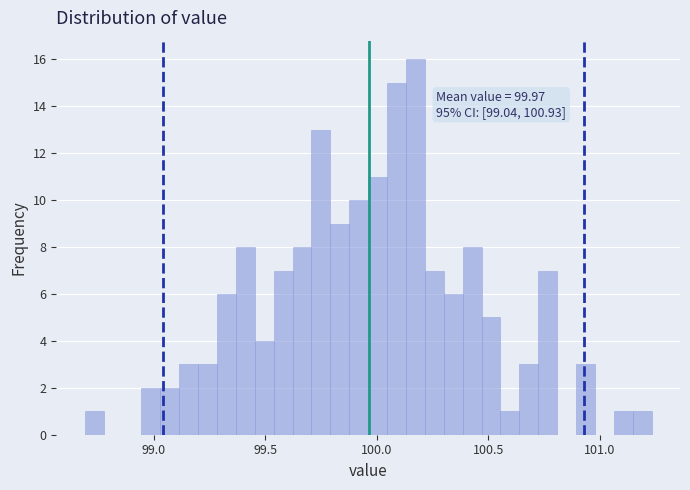

Read against the x-axis, roughly where is the centre of the tallest bar?

100.15